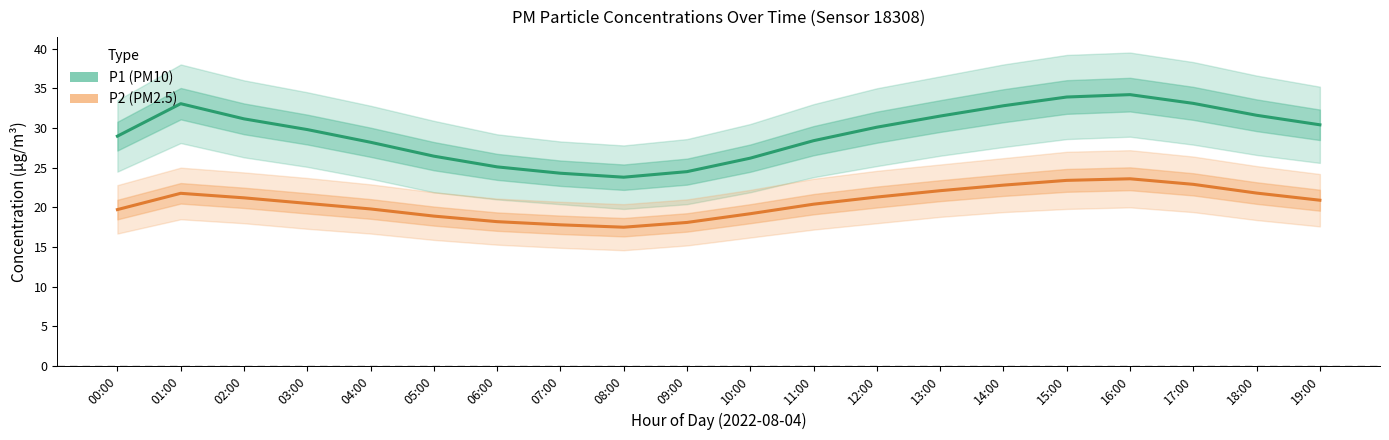

How many lines are shown in the chart?

2